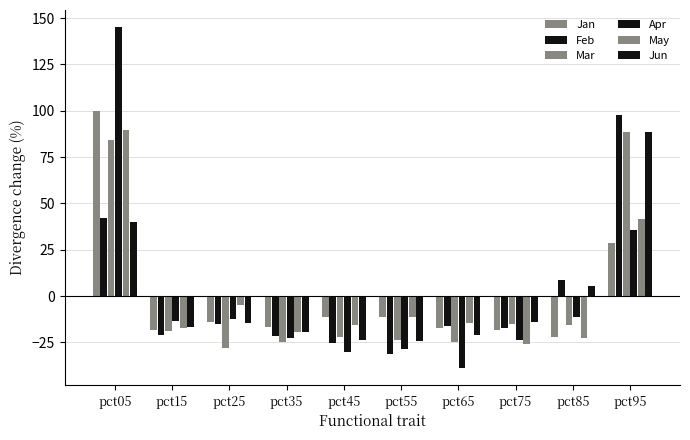

Which series has the largest total across all categories?

Feb